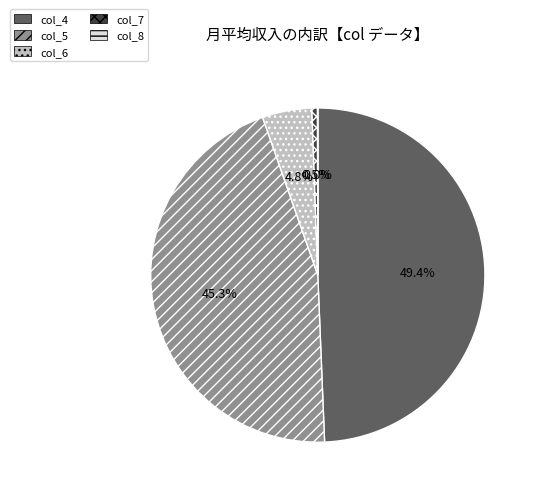

What percentage do col_6 and col_5 together represent?

50.1%